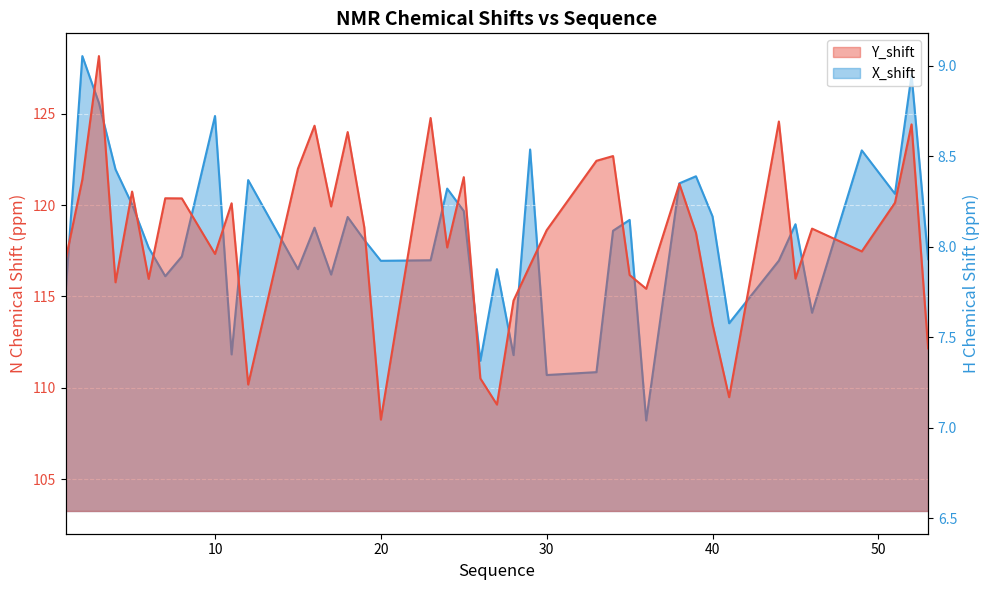

Reading left to right, extract all data points from this chart.

Y_shift: 117.0	121.4	128.2	115.8	120.7	116.0	120.4	120.4	117.3	120.1	110.2	122.0	124.3	119.9	124.0	118.8	108.3	124.8	117.7	121.5	110.5	109.1	114.8	116.7	118.6	122.4	122.7	116.2	115.4	121.2	118.5	113.5	109.5	124.6	116.0	118.7	117.5	120.1	124.4	112.2
X_shift: 7.8	9.1	8.8	8.4	8.2	8.0	7.8	7.9	8.7	7.4	8.4	7.9	8.1	7.8	8.2	8.0	7.9	7.9	8.3	8.2	7.4	7.9	7.4	8.5	7.3	7.3	8.1	8.1	7.0	8.3	8.4	8.2	7.6	7.9	8.1	7.6	8.5	8.3	8.9	7.9